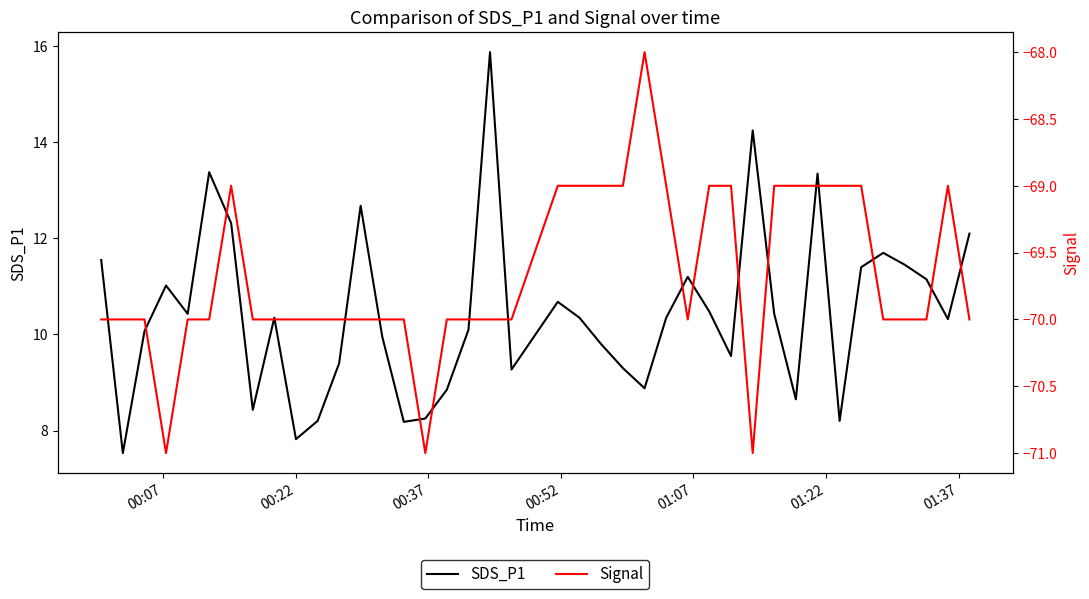

True or false: Signal and SDS_P1 cross at least once.

False